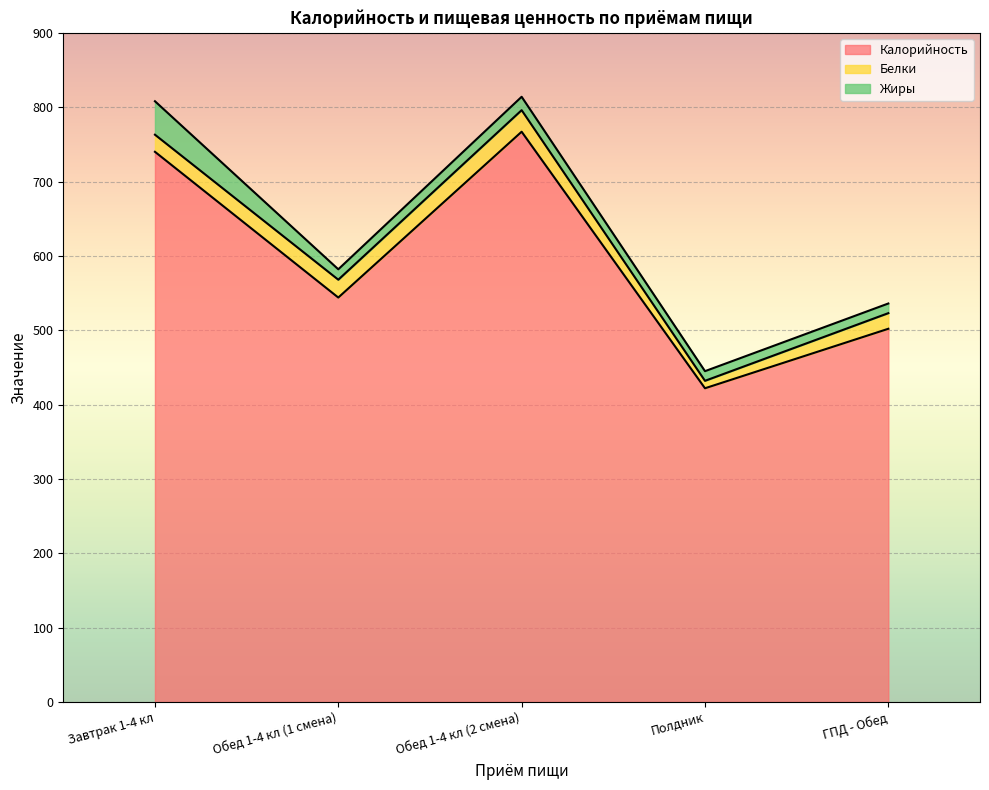

True or false: Белки and Калорийность cross at least once.

False